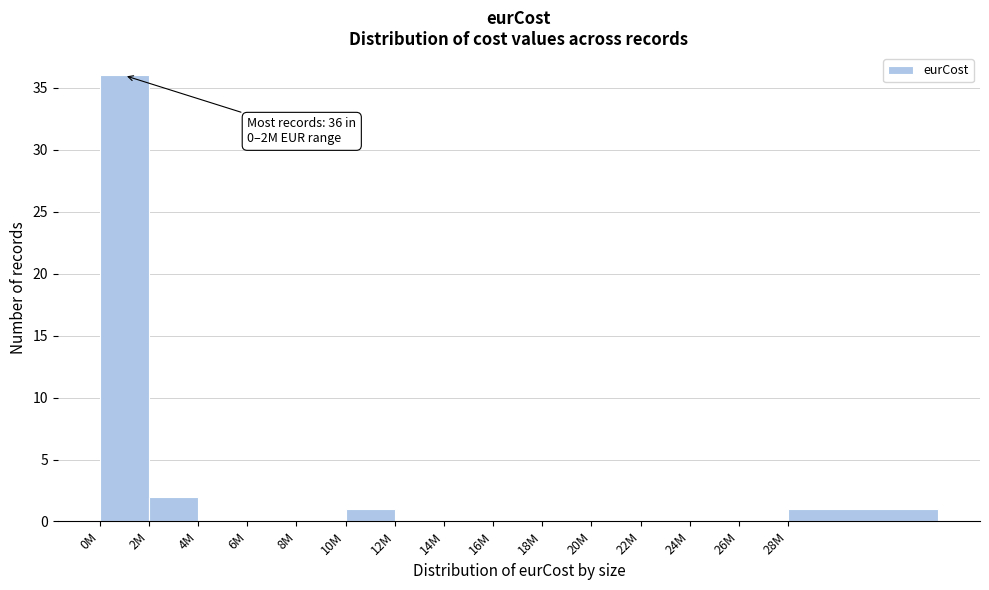

Reading right to left, list all the values displayed in this chart.

28M=1	26M=0	24M=0	22M=0	20M=0	18M=0	16M=0	14M=0	12M=0	10M=1	8M=0	6M=0	4M=0	2M=2	0M=36